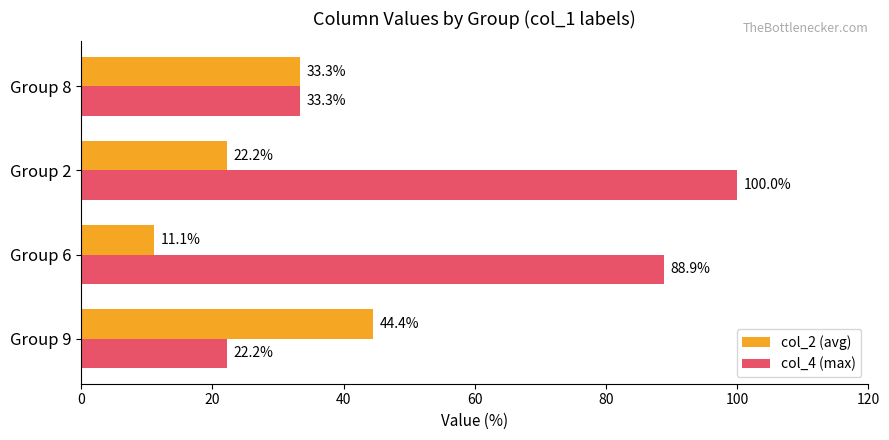

At which label is col_2 (avg) closest to 27?

Group 2